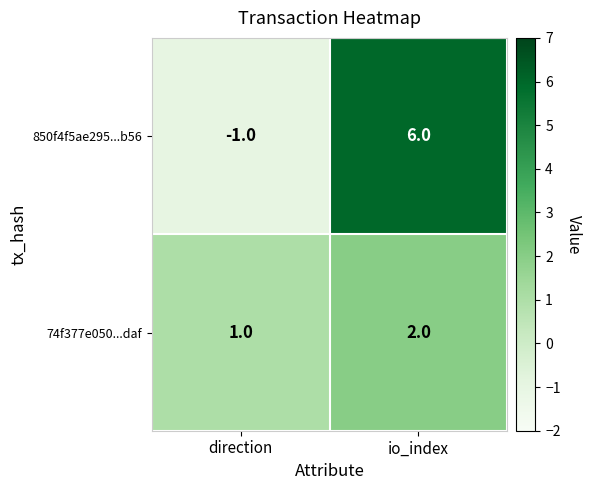

What is the total value across all series at io_index?

8